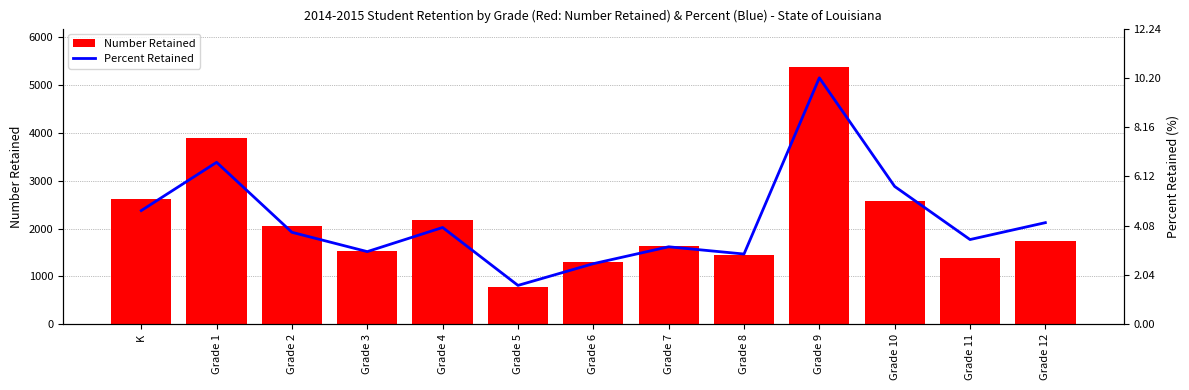

What is the difference between the maximum and second lowest values in the Number Retained series?

4080